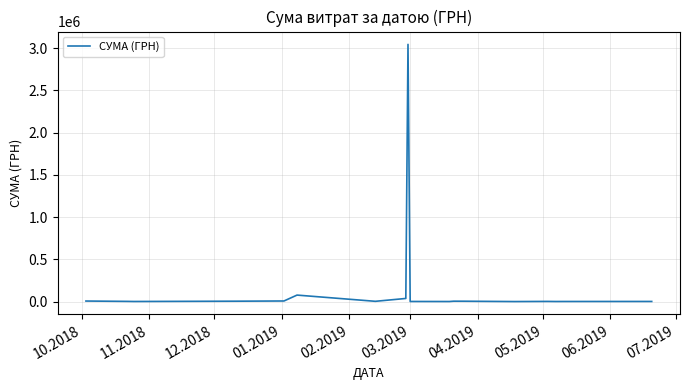

Count the number of data series in this chart.

1